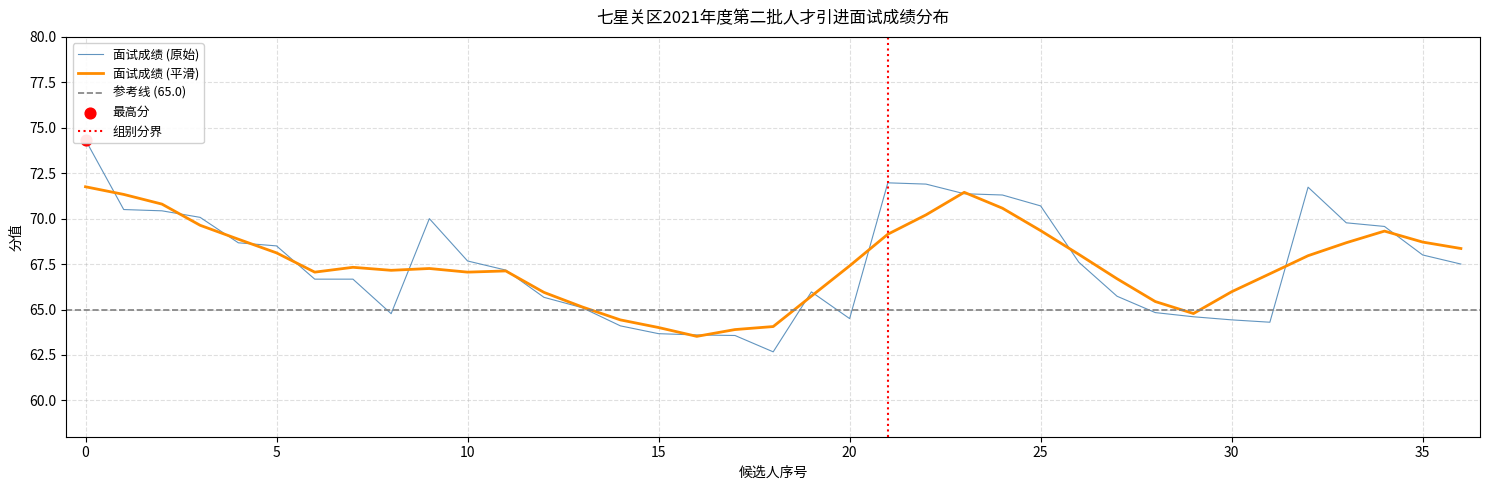

What is the ratio of the value at 30 to the value at 25?

0.9